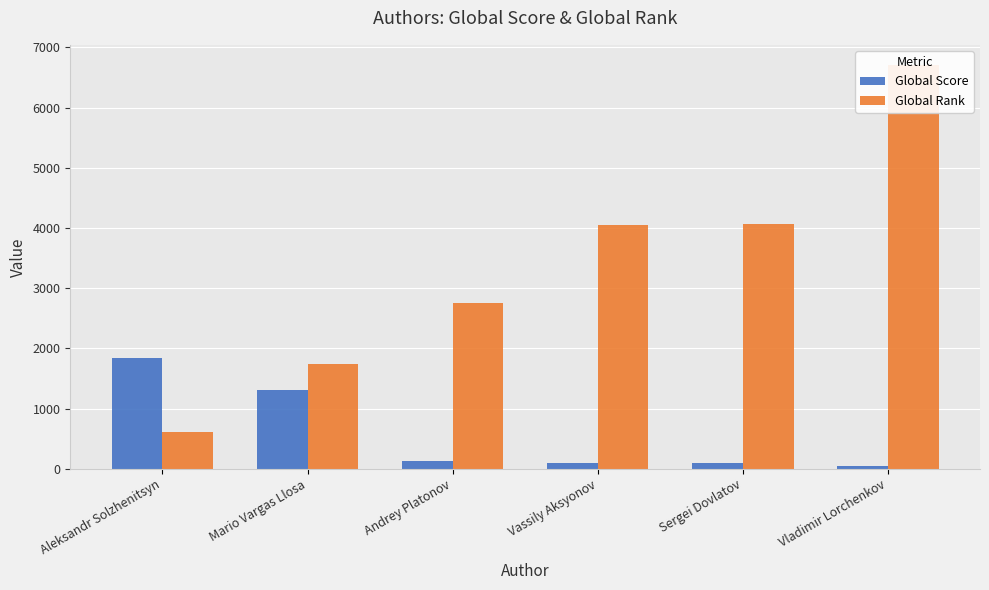

The Global Score series shows 33 at Vladimir Lorchenkov. True or false?

False